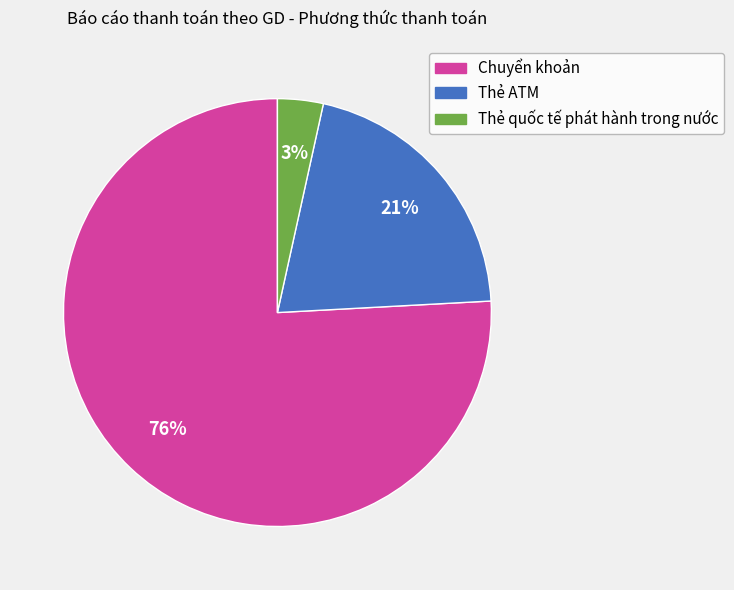

Is the sum of Chuyển khoản and Thẻ ATM greater than half?

Yes